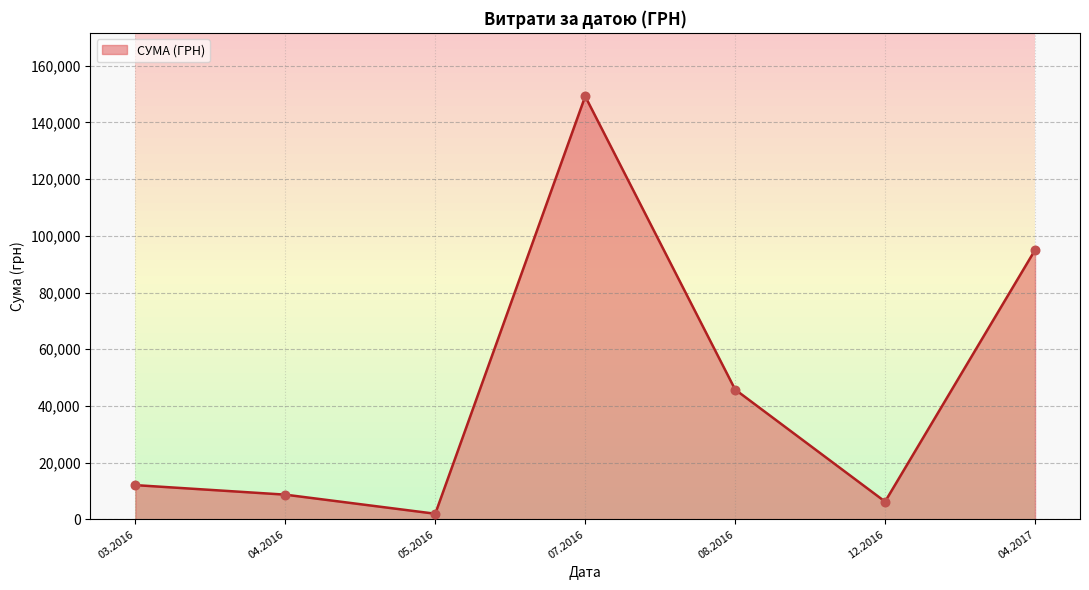

What is the maximum value for СУМА (ГРН)?

149167.2